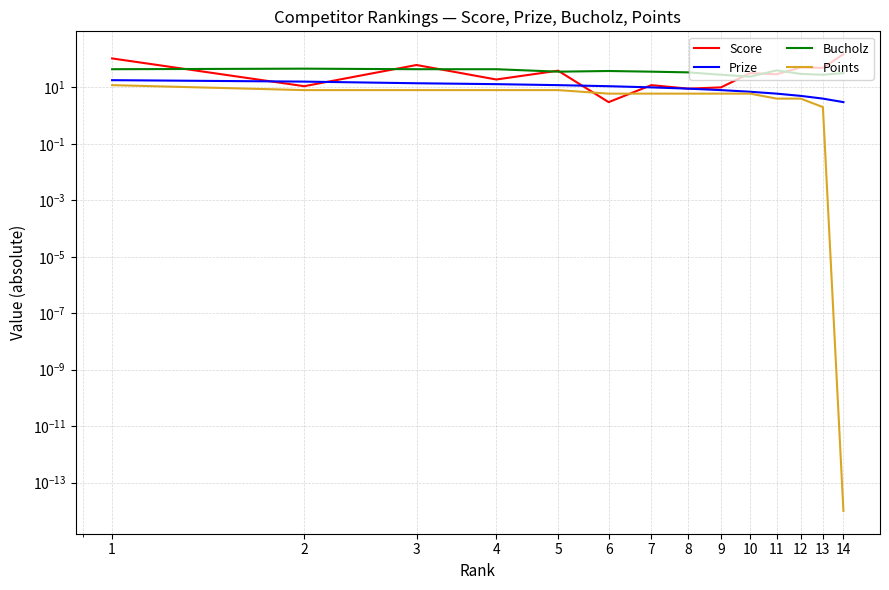

True or false: Bucholz and Points cross at least once.

False